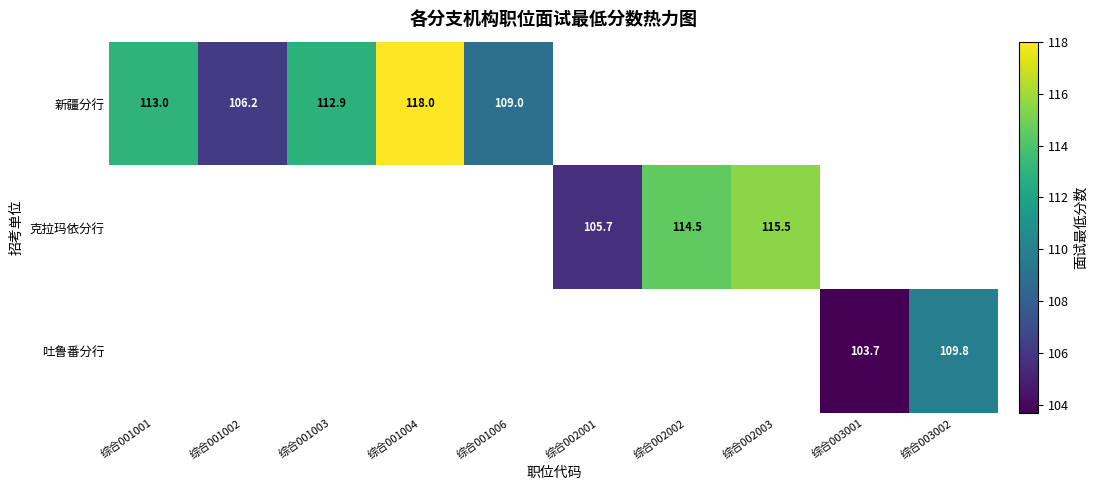

Is it true that 新疆分行 equals 38.0 at 综合001002?

False